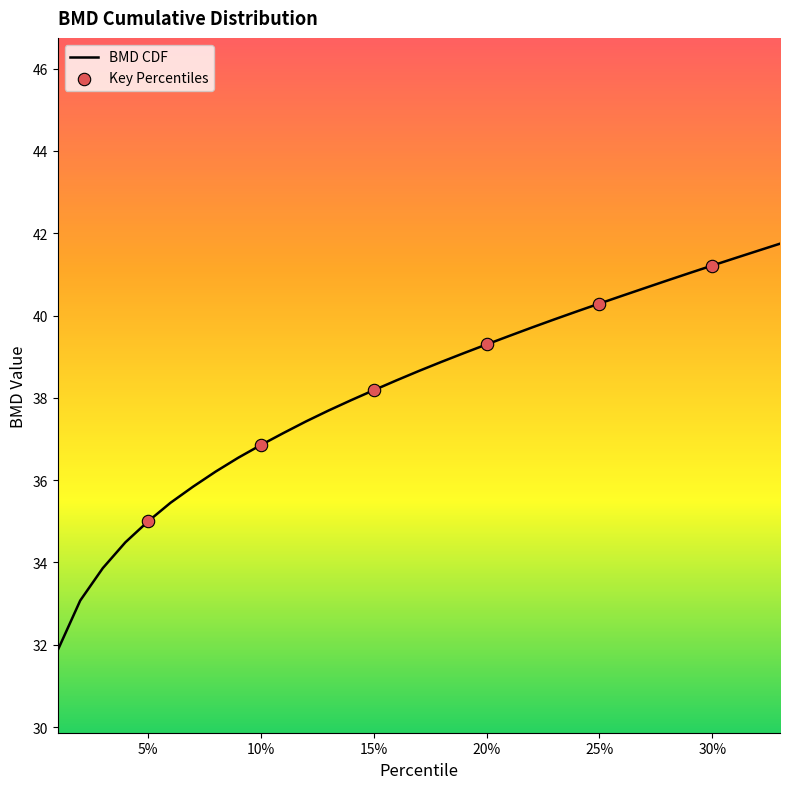

What is the minimum value shown in the chart?

31.9